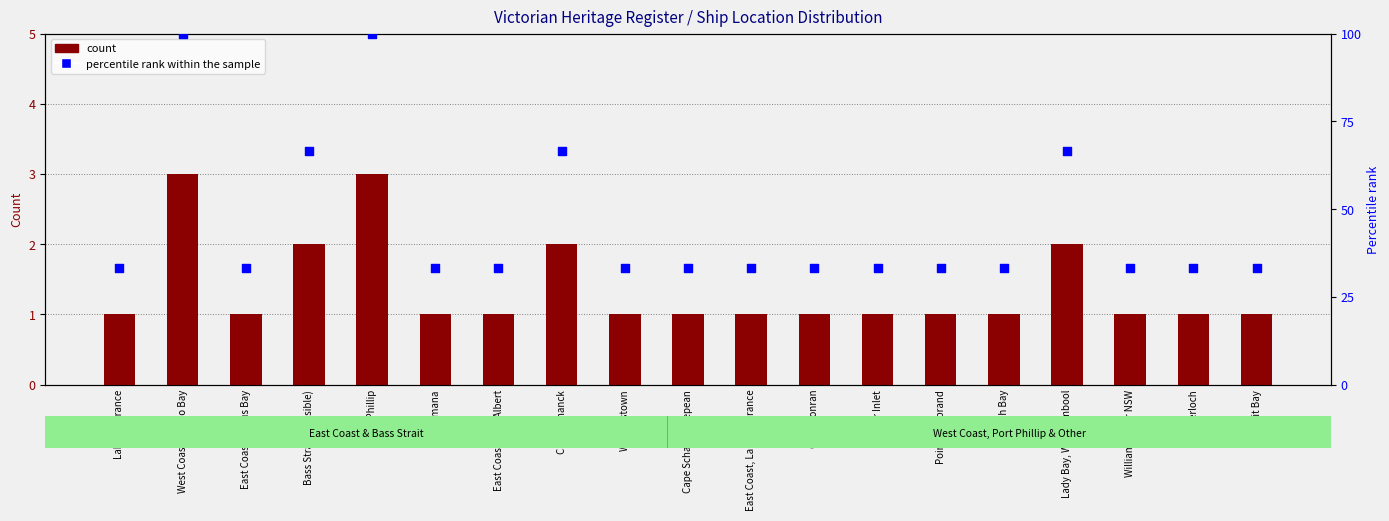

At how many categories does at least one series exceed 78?

2